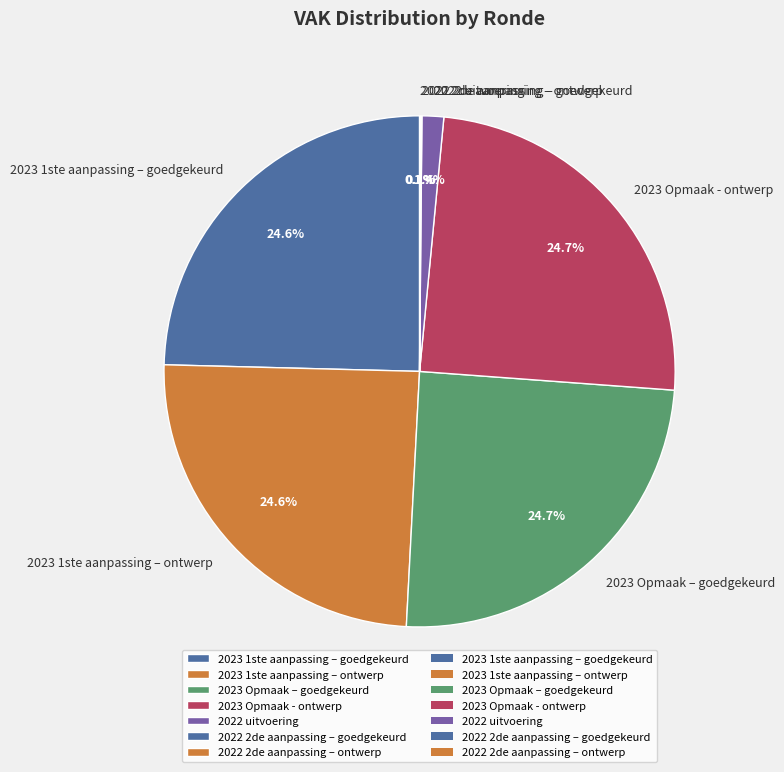

Approximately how many times larger is the value at 2023 Opmaak - ontwerp compared to 2023 1ste aanpassing – ontwerp?

1.0